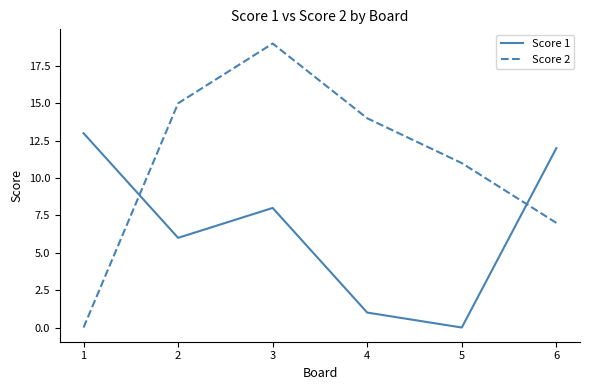

Between 1 and 3, which series saw the biggest shift?

Score 2